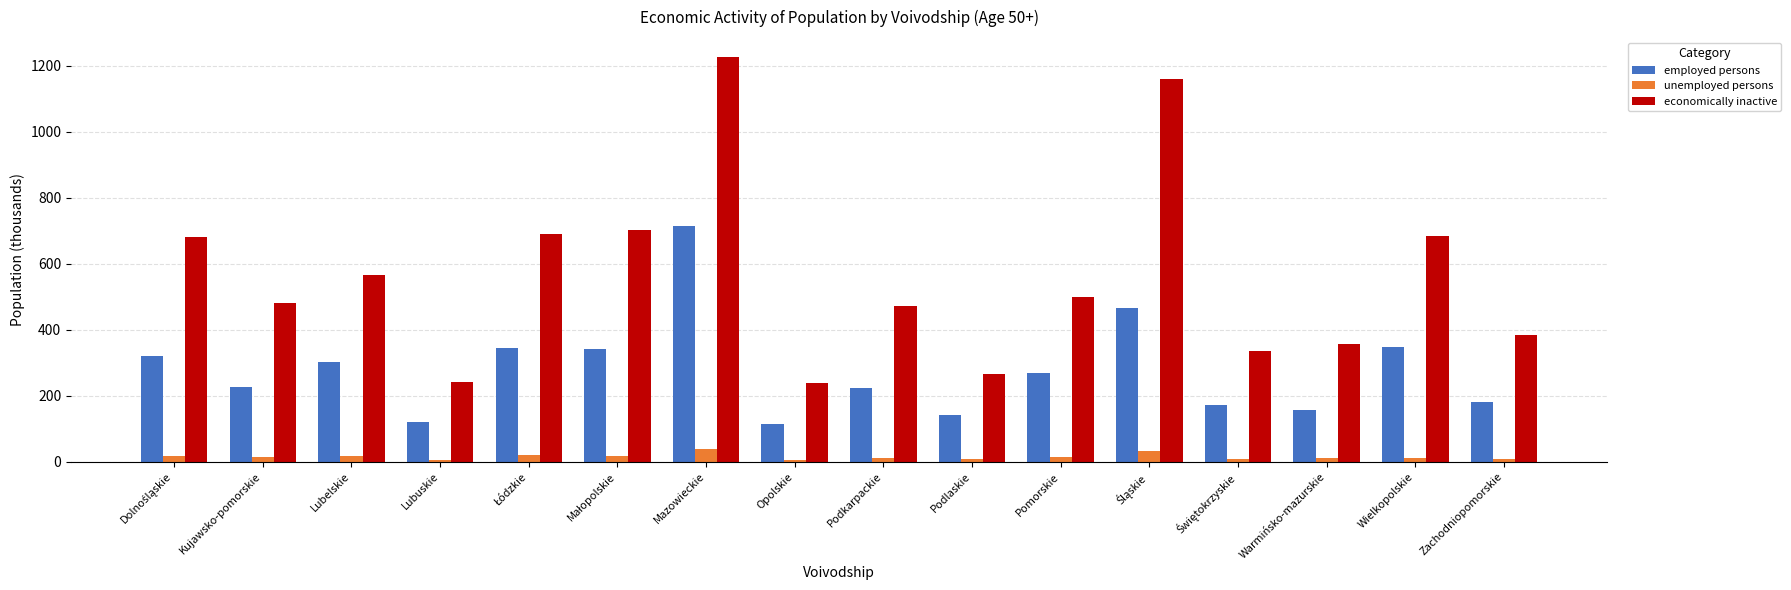

What is the highest value of the economically inactive series?

1225